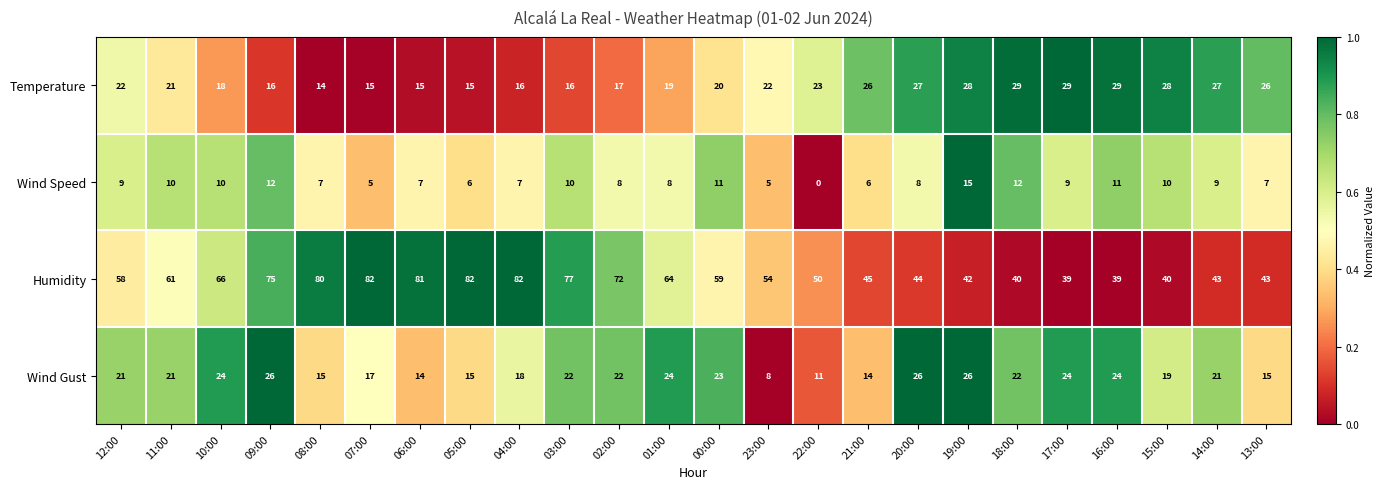

List the series in order of their peak value, lowest first.

Wind Speed, Wind Gust, Temperature, Humidity